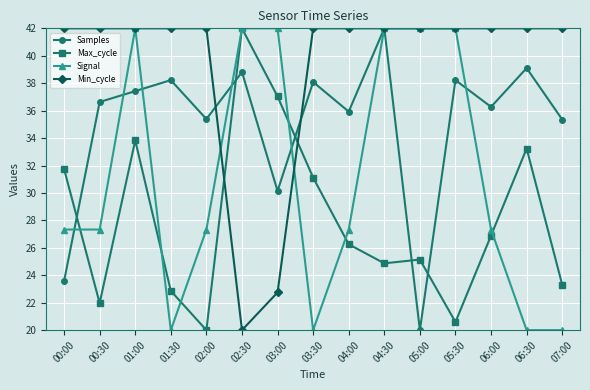

What is the total value across all series at 02:00?

124.7